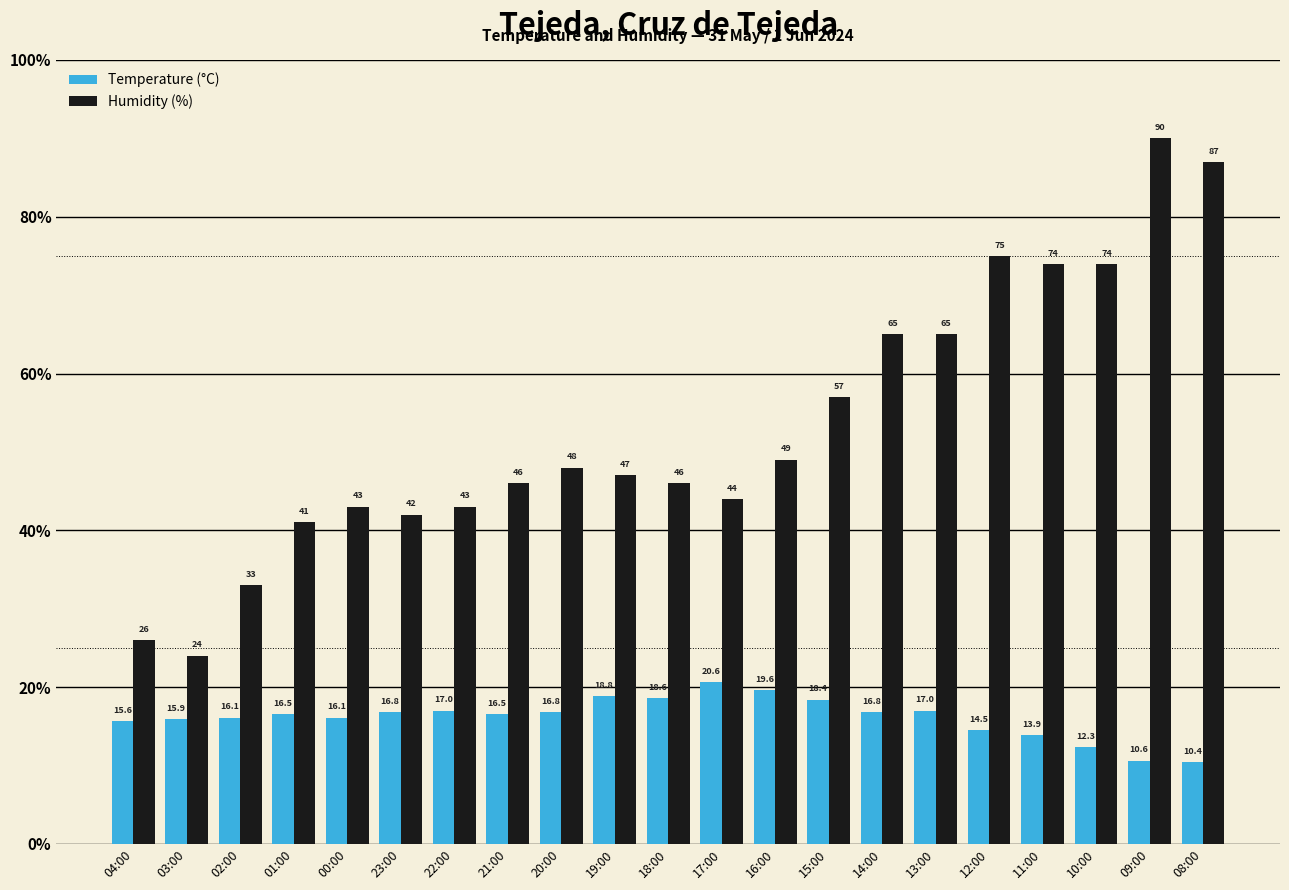

How many values in the Temperature (°C) series exceed 16?

14